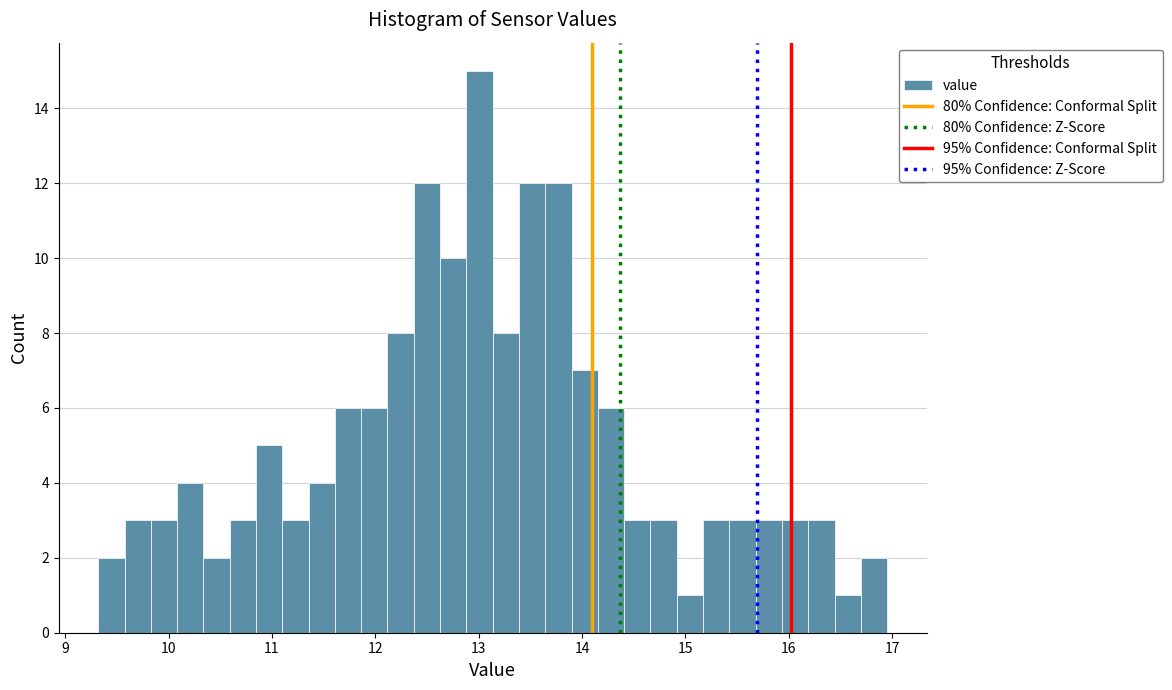

Read against the x-axis, roughly where is the centre of the tallest bar?

13.0